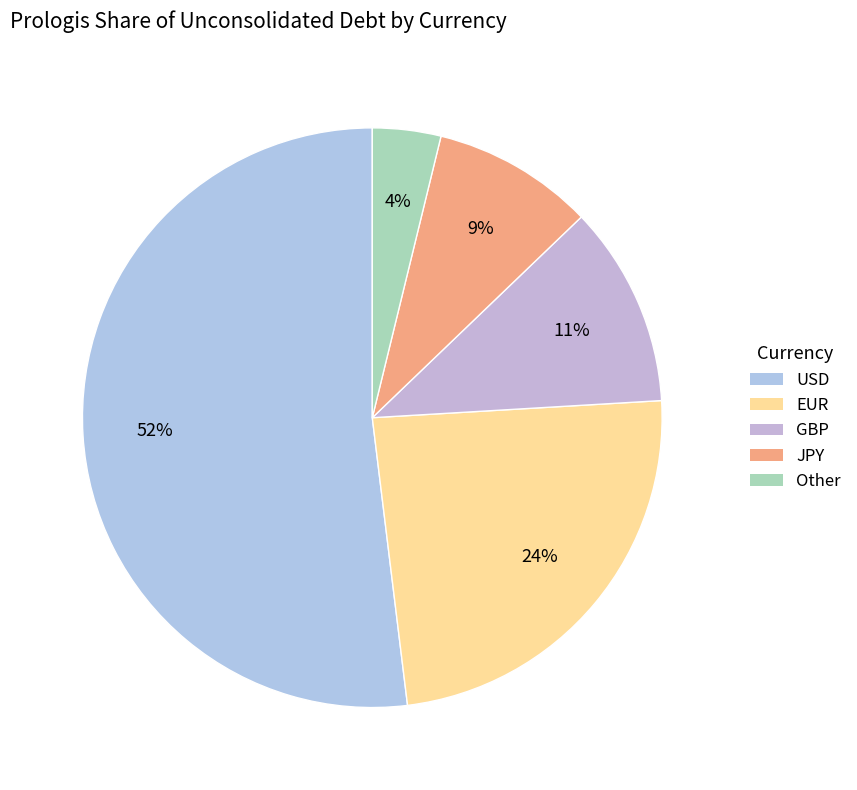

Count the number of slices in the pie.

5